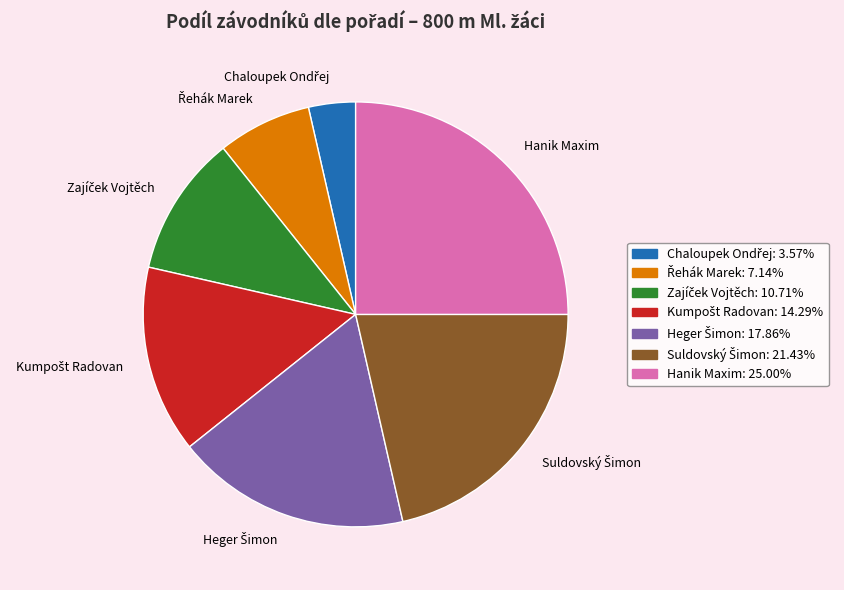

Is it true that Hanik Maxim is 15% of the pie?

False